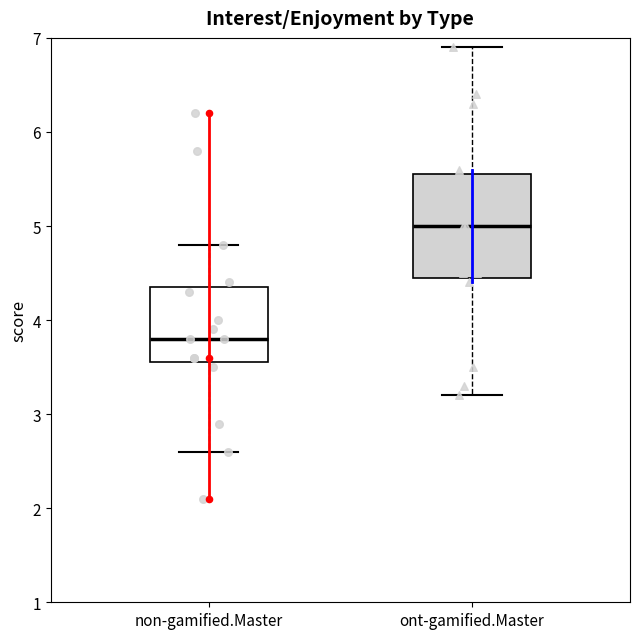

Which box is the tallest, from its lower edge to its upper edge?

ont-gamified.Master